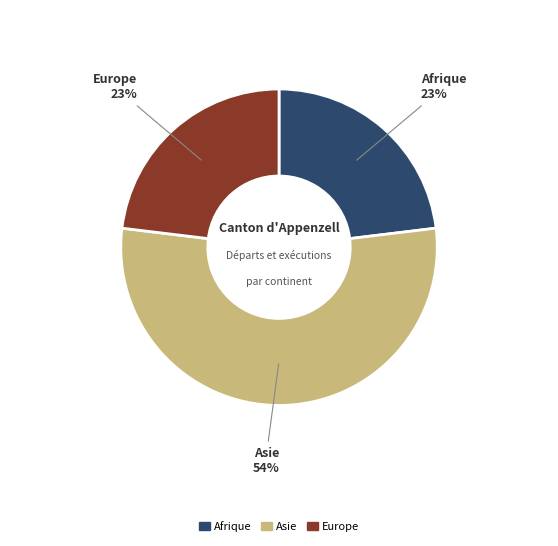

What percentage is the Afrique slice, to the nearest percent?

23%